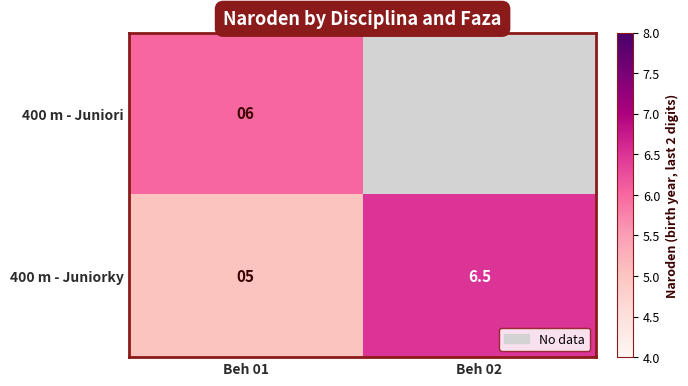

How many values in the 400 m - Juniorky series exceed 6?

1